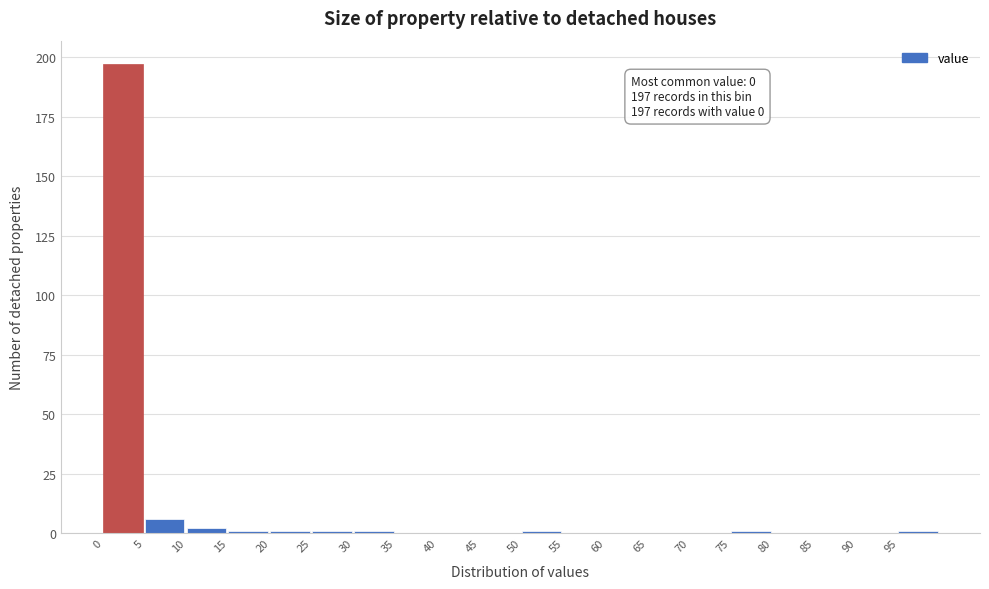

Which range on the x-axis has the tallest bar?

0 to 5